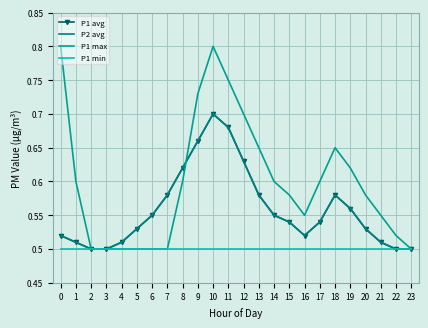

Reading left to right, extract all data points from this chart.

P1 avg: 0=0.5	1=0.5	2=0.5	3=0.5	4=0.5	5=0.5	6=0.6	7=0.6	8=0.6	9=0.7	10=0.7	11=0.7	12=0.6	13=0.6	14=0.6	15=0.5	16=0.5	17=0.5	18=0.6	19=0.6	20=0.5	21=0.5	22=0.5	23=0.5
P2 avg: 0=0.5	1=0.5	2=0.5	3=0.5	4=0.5	5=0.5	6=0.6	7=0.6	8=0.6	9=0.7	10=0.7	11=0.7	12=0.6	13=0.6	14=0.6	15=0.5	16=0.5	17=0.5	18=0.6	19=0.6	20=0.5	21=0.5	22=0.5	23=0.5
P1 max: 0=0.8	1=0.6	2=0.5	3=0.5	4=0.5	5=0.5	6=0.5	7=0.5	8=0.6	9=0.7	10=0.8	11=0.8	12=0.7	13=0.7	14=0.6	15=0.6	16=0.6	17=0.6	18=0.7	19=0.6	20=0.6	21=0.6	22=0.5	23=0.5
P1 min: 0=0.5	1=0.5	2=0.5	3=0.5	4=0.5	5=0.5	6=0.5	7=0.5	8=0.5	9=0.5	10=0.5	11=0.5	12=0.5	13=0.5	14=0.5	15=0.5	16=0.5	17=0.5	18=0.5	19=0.5	20=0.5	21=0.5	22=0.5	23=0.5